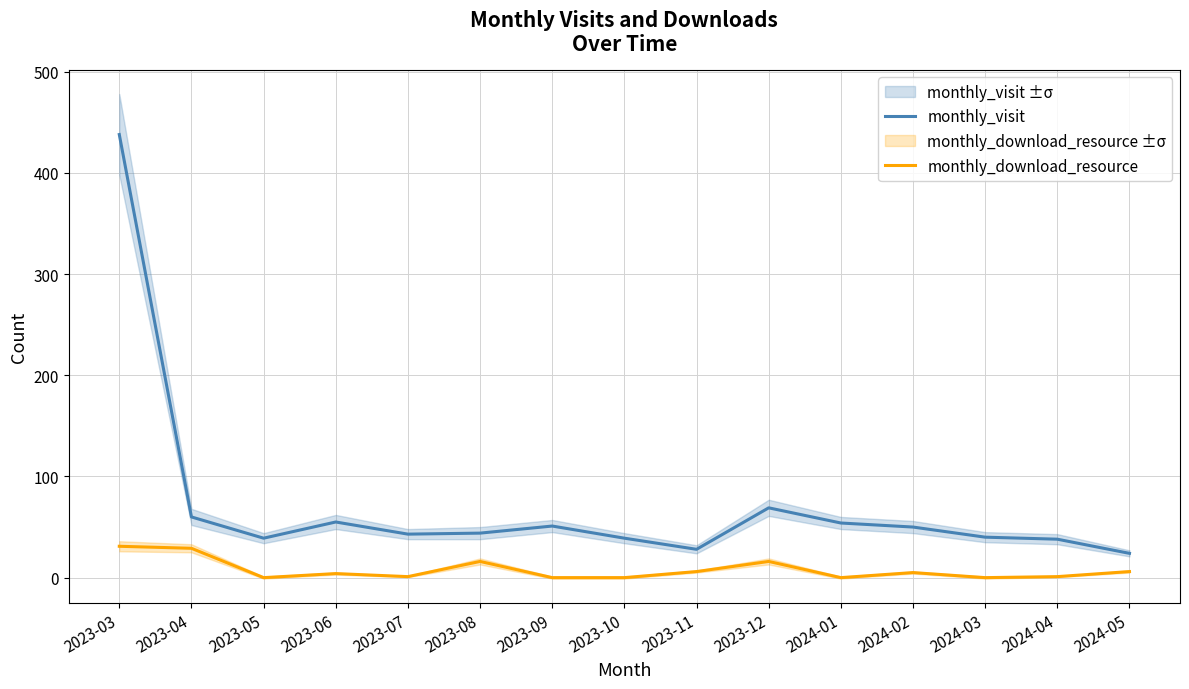

What are all the series names shown in the legend?

monthly_visit, monthly_download_resource